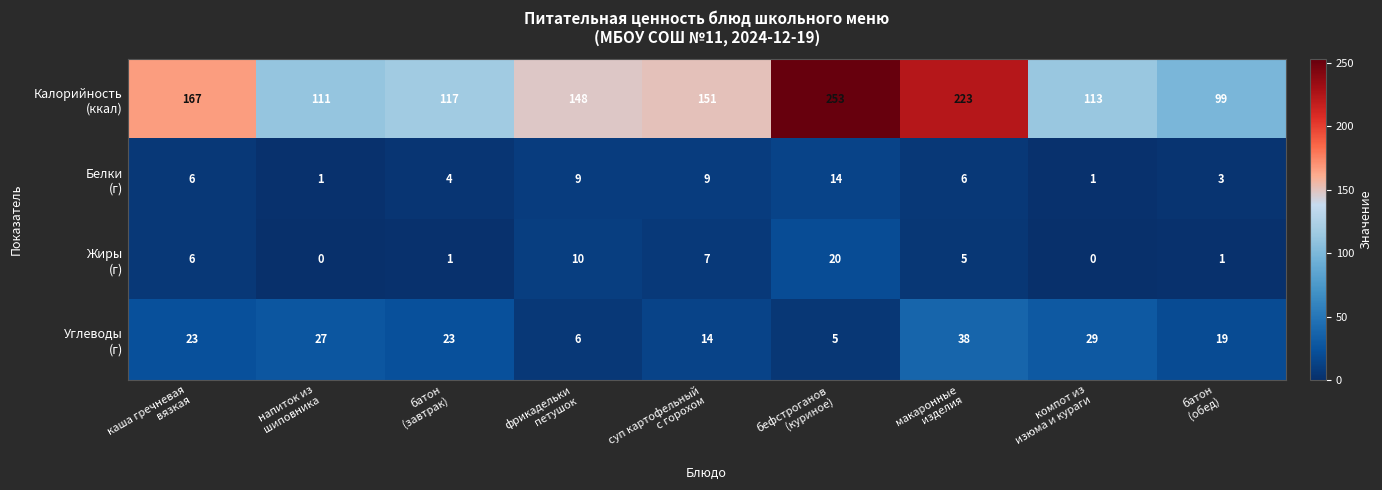

What is the greatest value displayed?

253